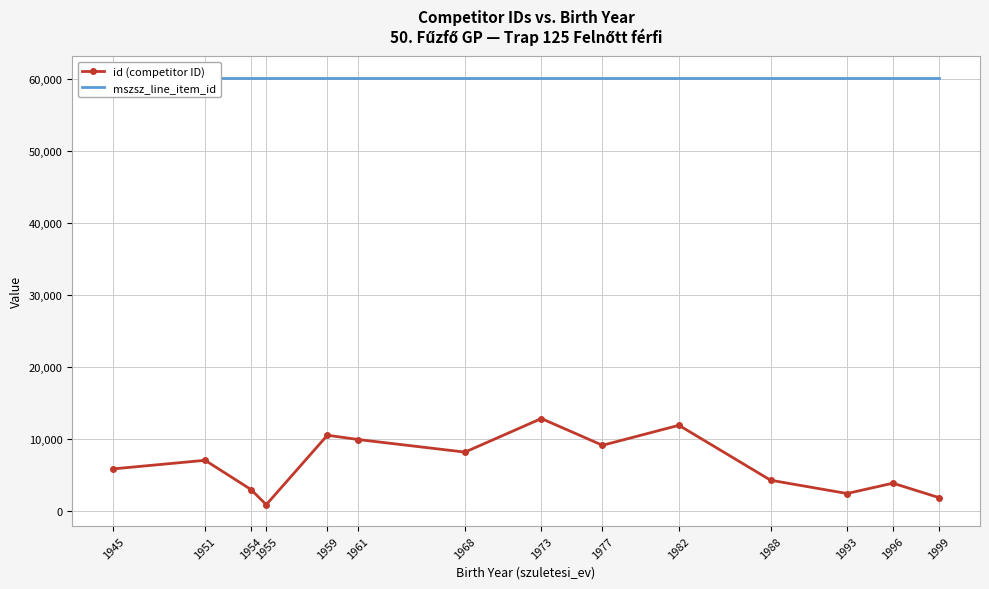

True or false: id (competitor ID) has a value of 9984 at 1961.

True